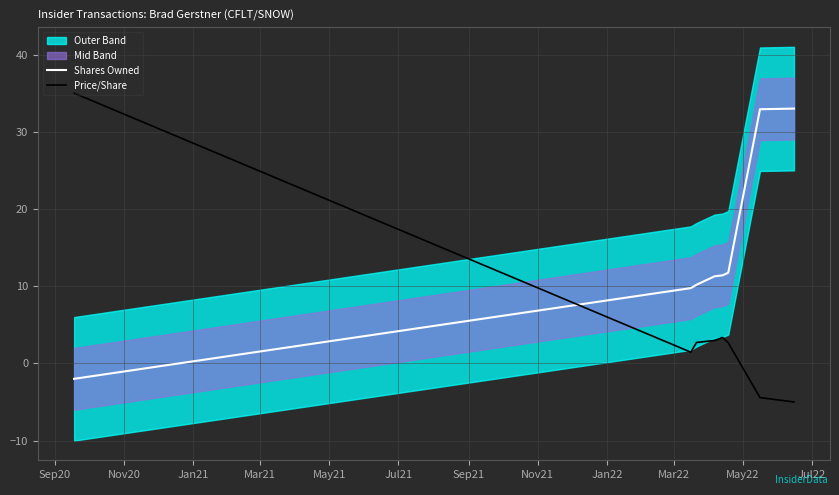

True or false: Price/Share and Shares Owned cross at least once.

True